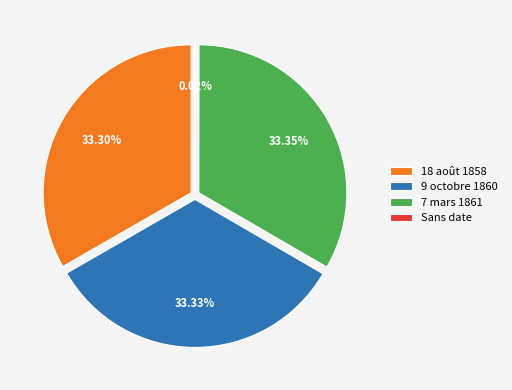

To the nearest percent, what is the difference between the largest and smallest slice percentages?

33%